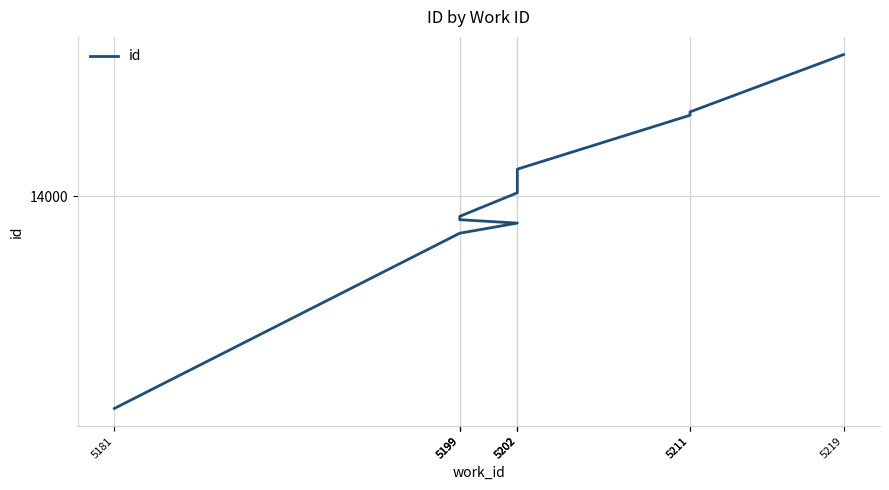

List the labels in order of value, smallest first.

5181, 5199, 5202, 5199, 5199, 5202, 5202, 5211, 5211, 5219